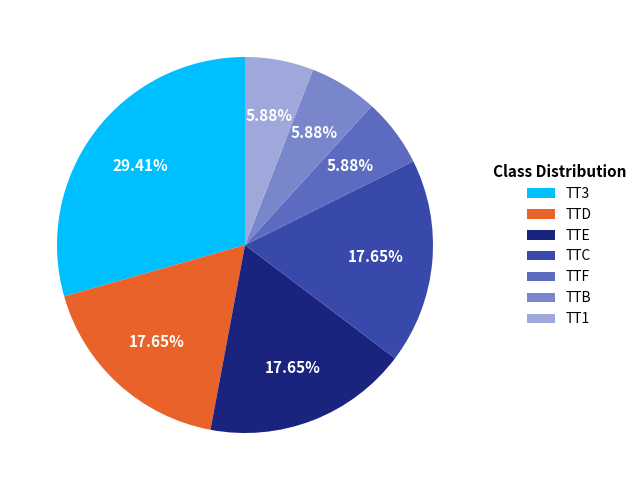

What percentage is the TTC slice, to the nearest percent?

18%